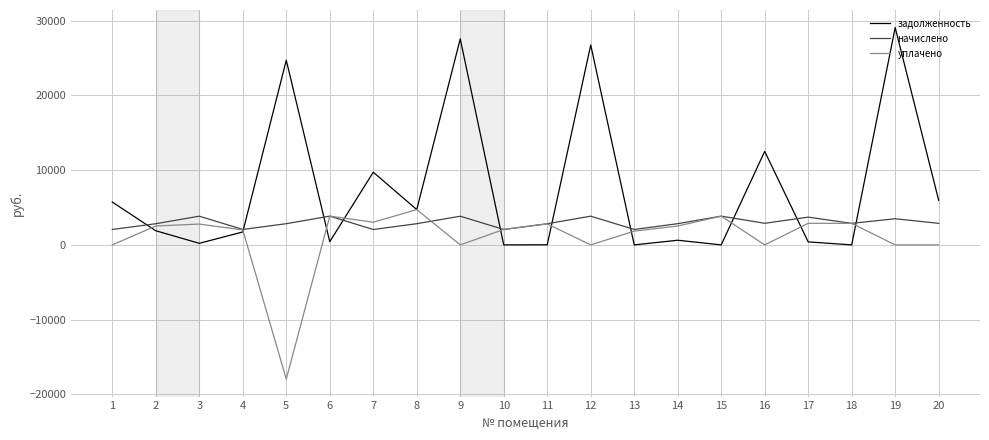

Which series has the largest total across all categories?

задолженность